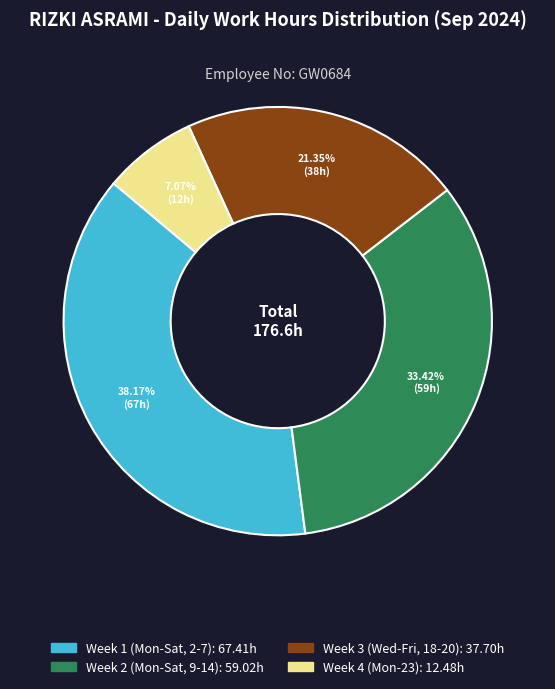

Is there a majority slice in this chart?

No